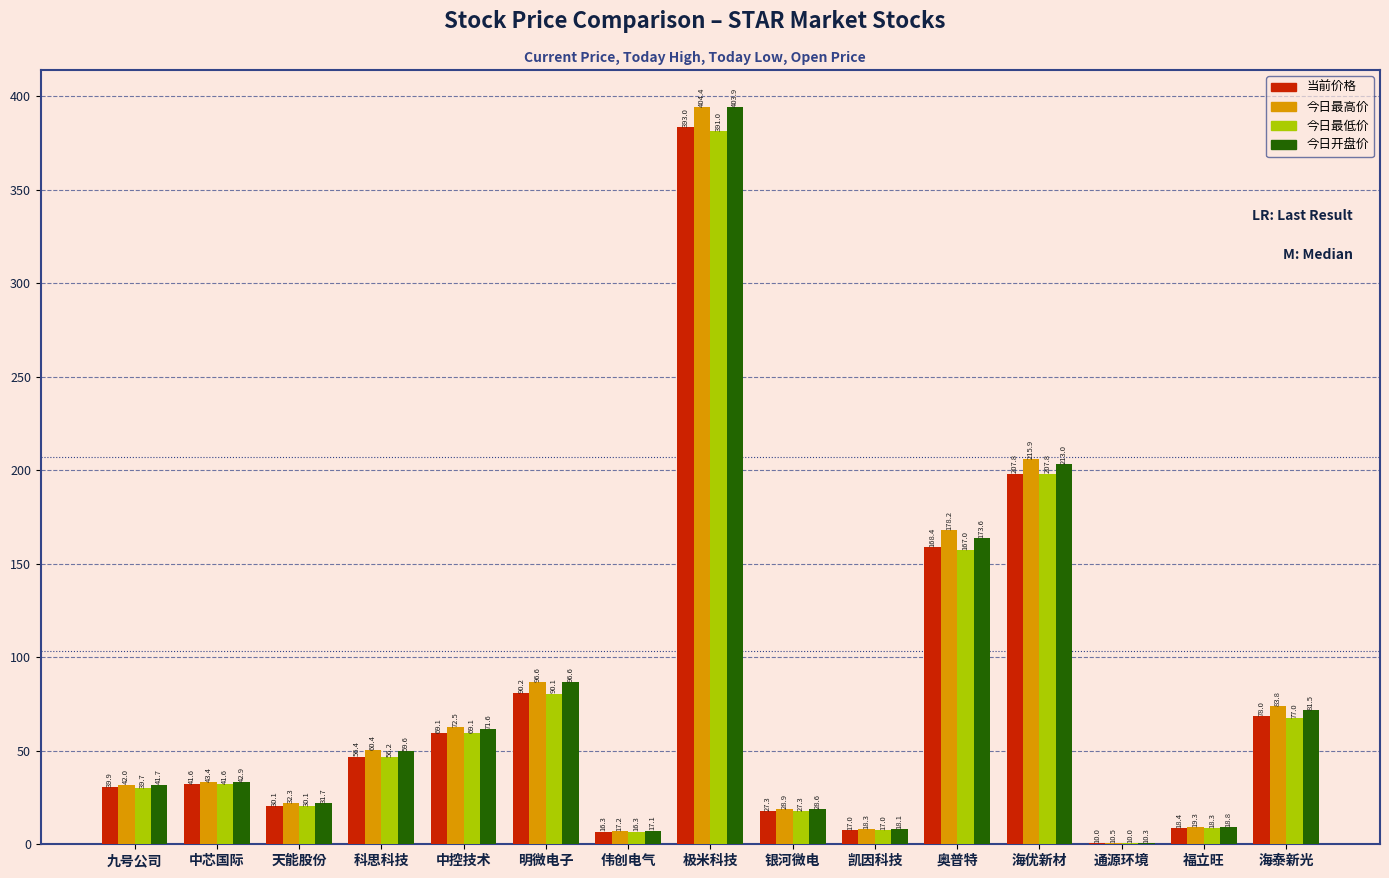

At how many categories does at least one series exceed 305?

1